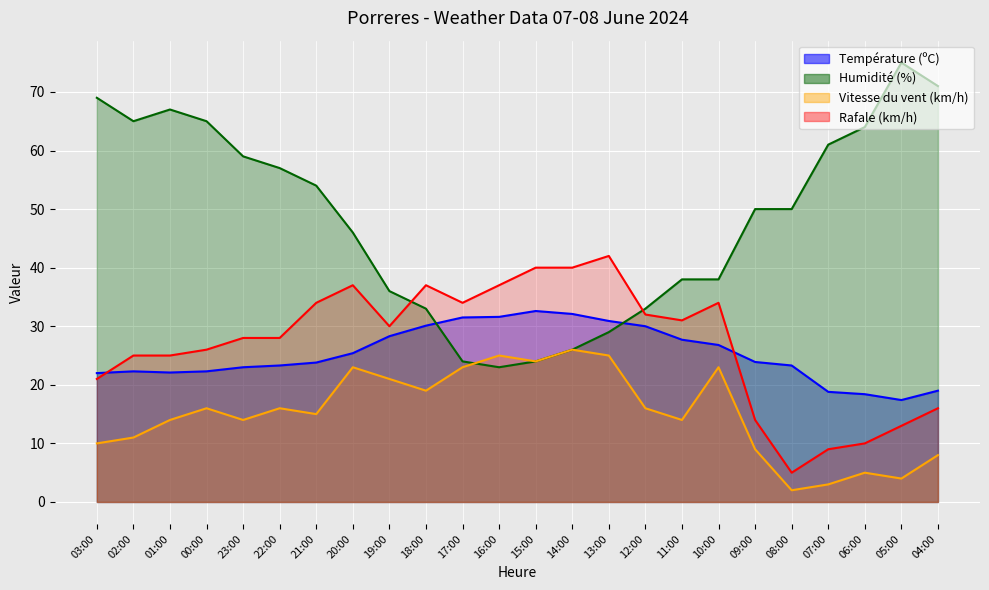

At how many categories does at least one series exceed 59?

8